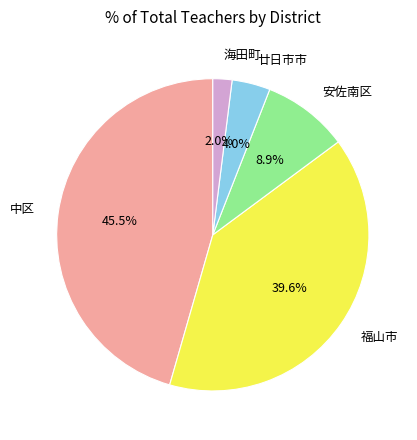

Is there a majority slice in this chart?

No